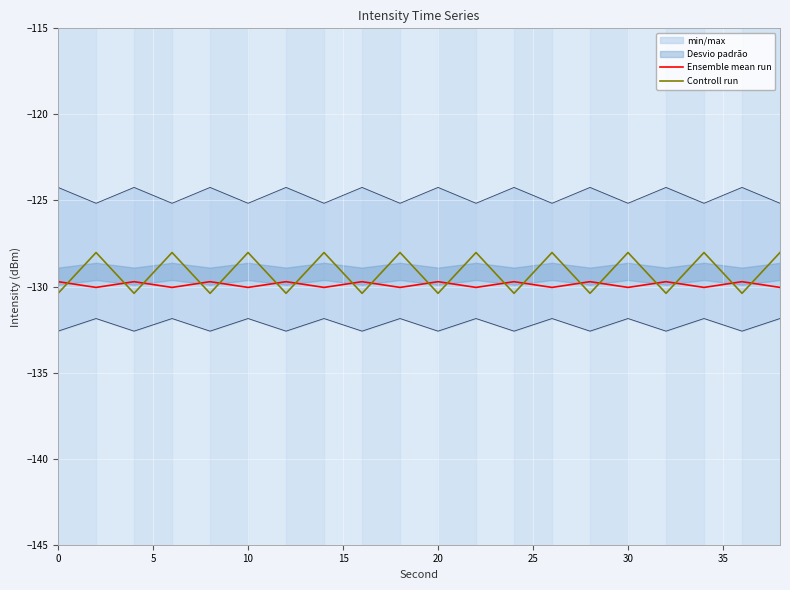

Is it true that Controll run equals -130.4 at 20?

True